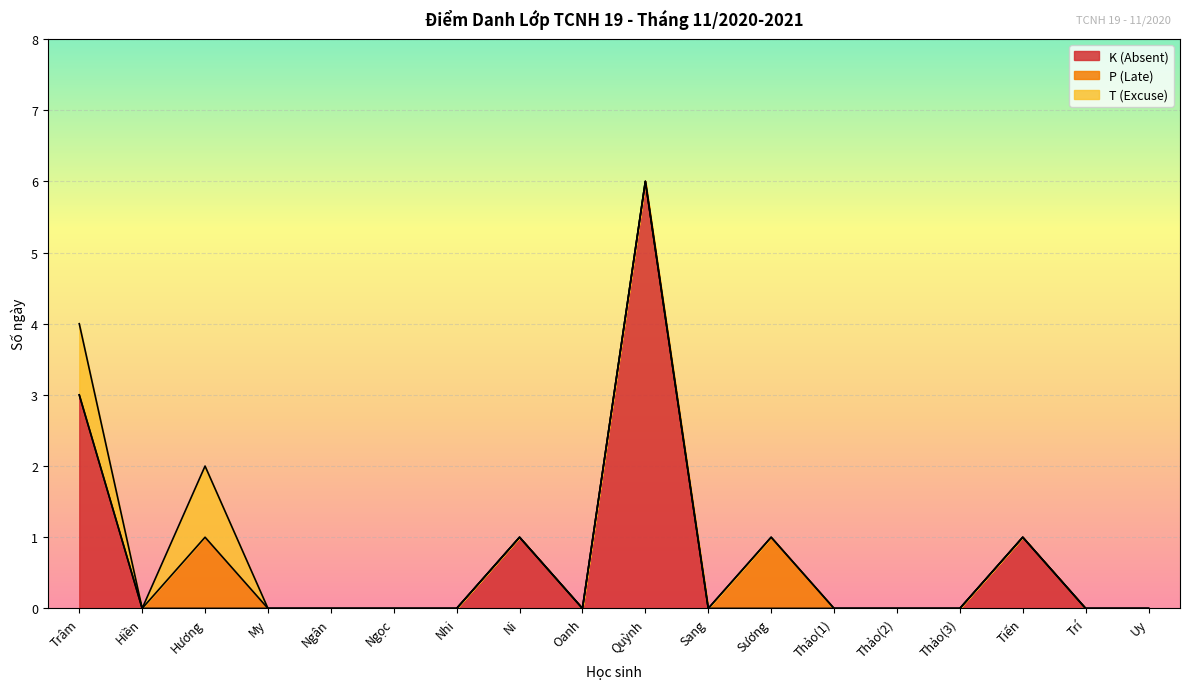

At which category is the sum across all series the highest?

Quỳnh